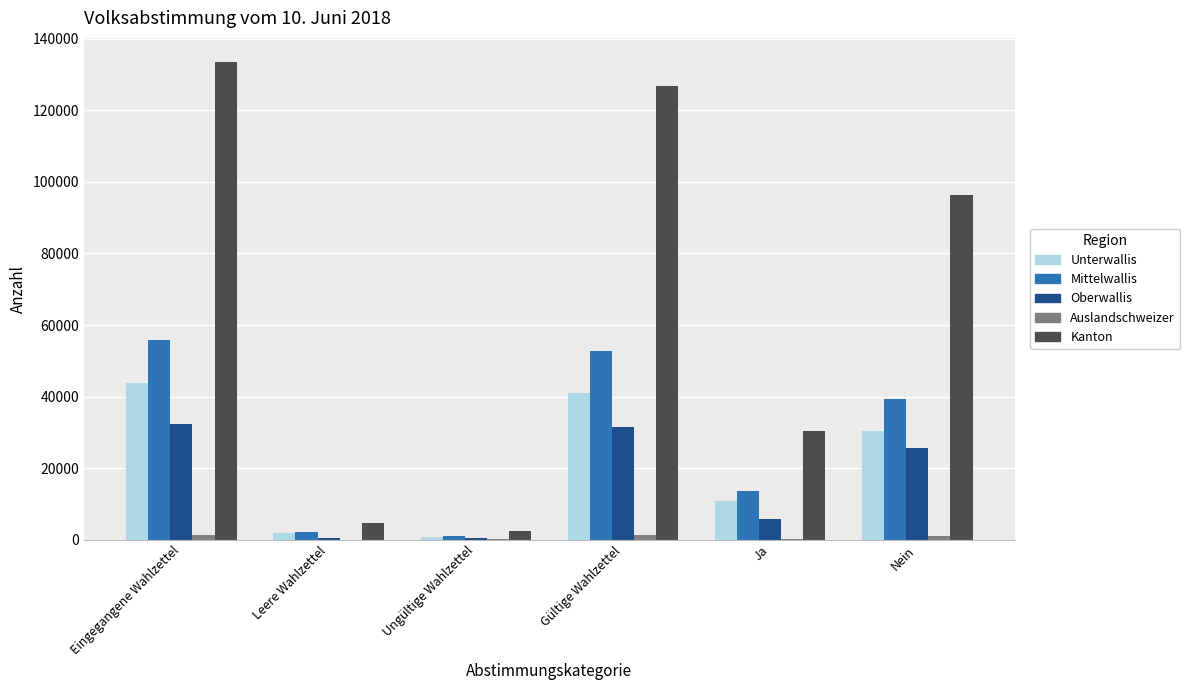

Which category has the highest value across all series?

Eingegangene Wahlzettel